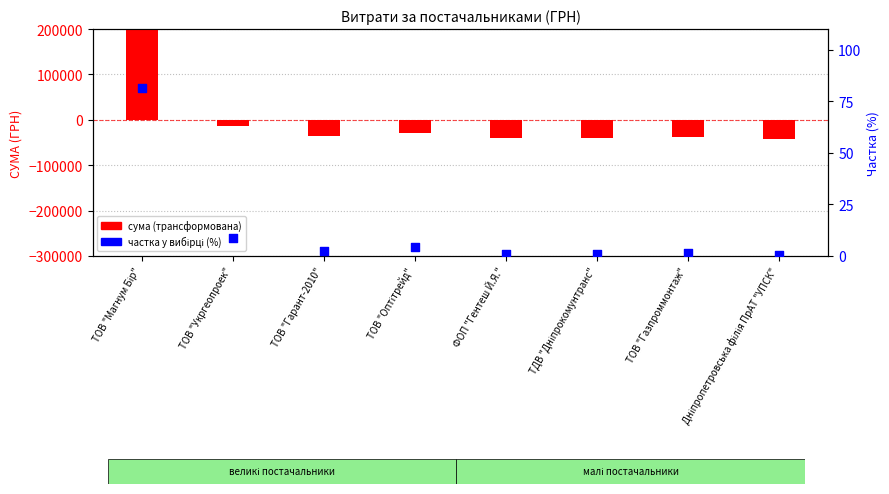

Which series reaches the minimum Y coordinate?

сума (трансформована)